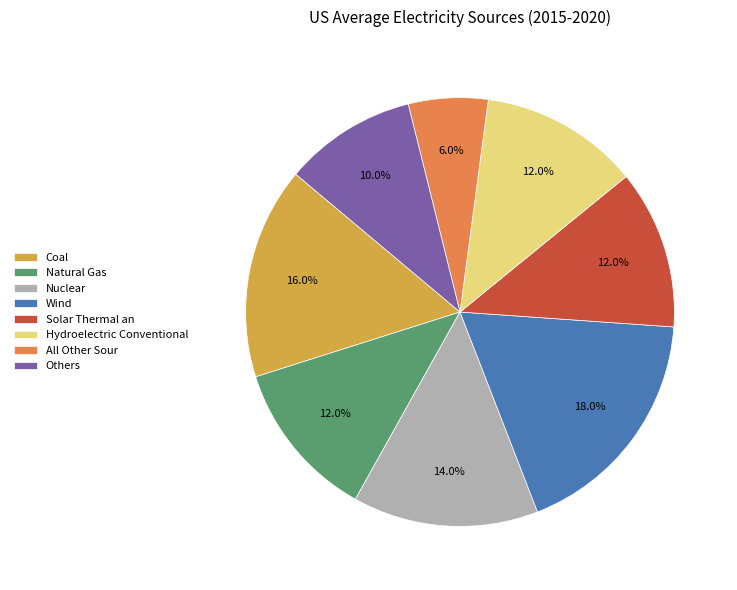

What is the total percentage of Nuclear and Others?

24.0%